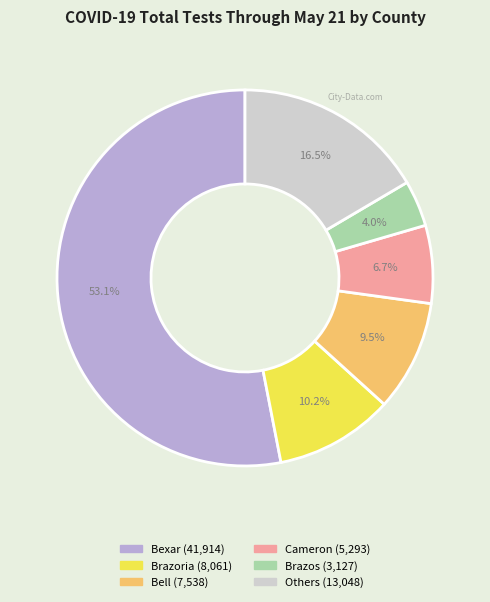

Is there any slice that represents more than half of the pie?

Yes